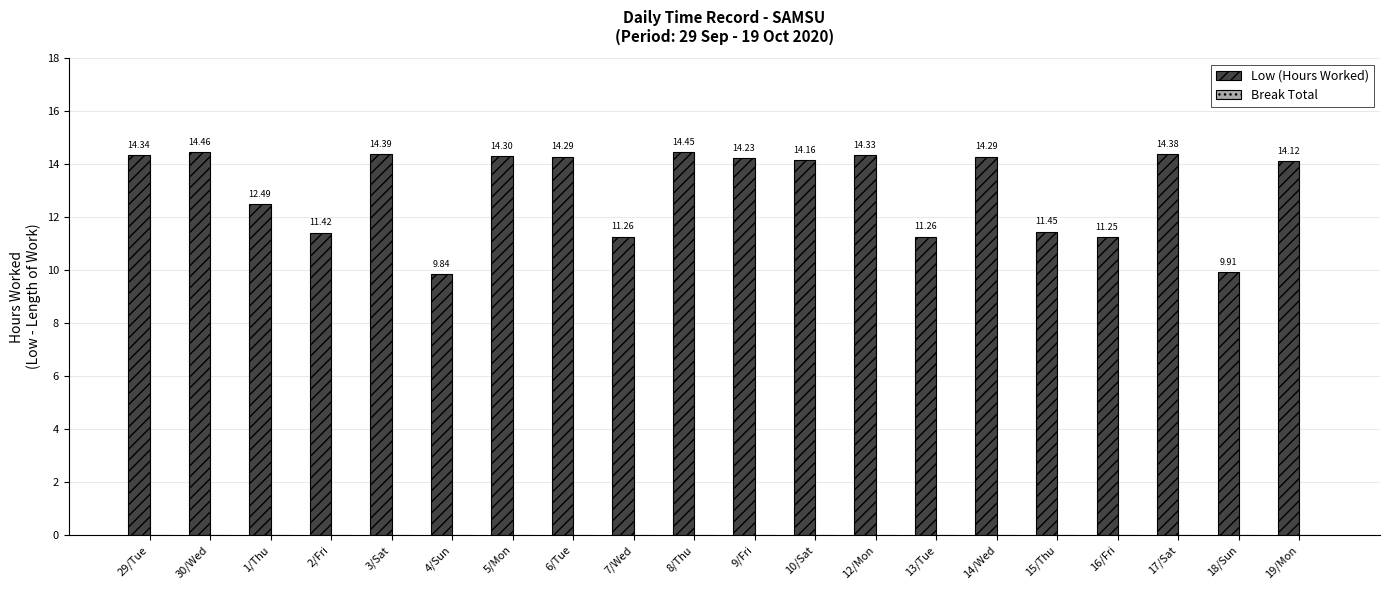

What is the difference between the second highest and second lowest values?

4.5